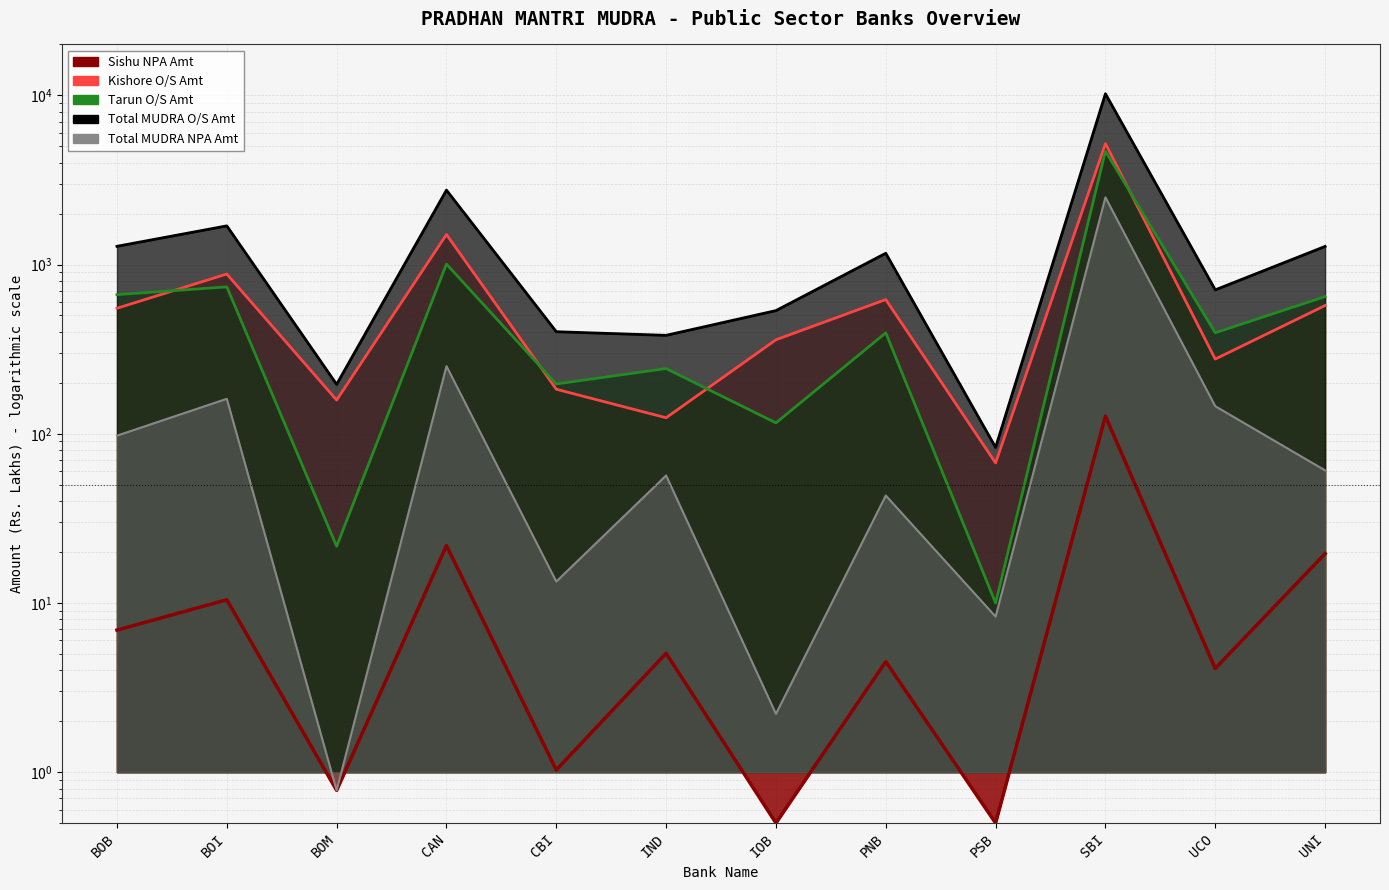

How many values in the Total MUDRA O/S Amt series exceed 1166?

6